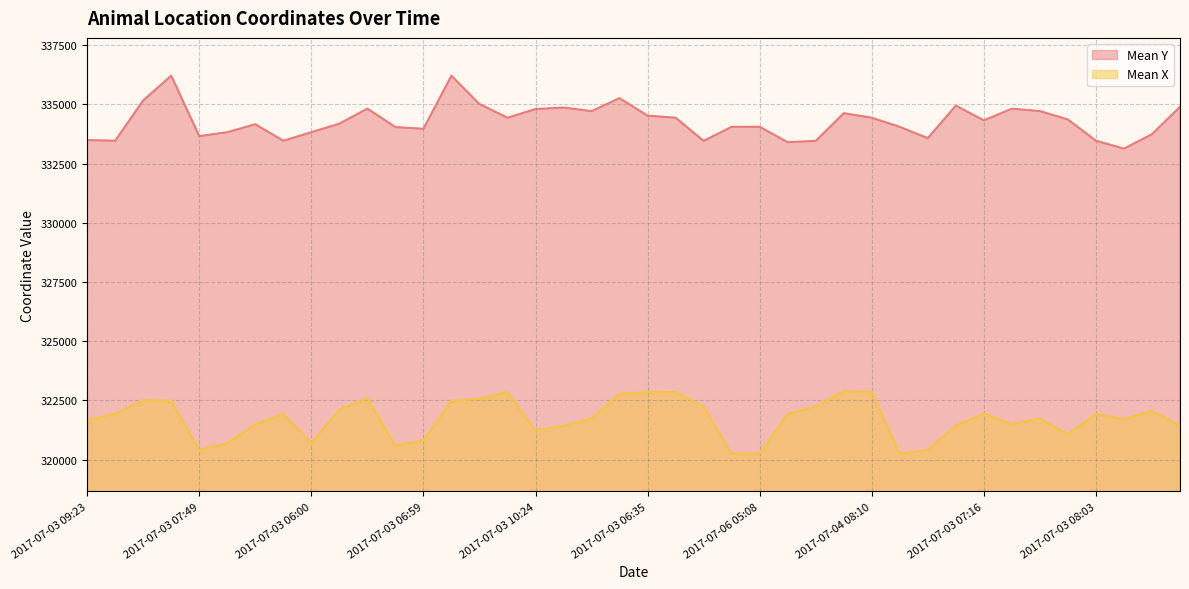

What is the smallest value displayed?

320248